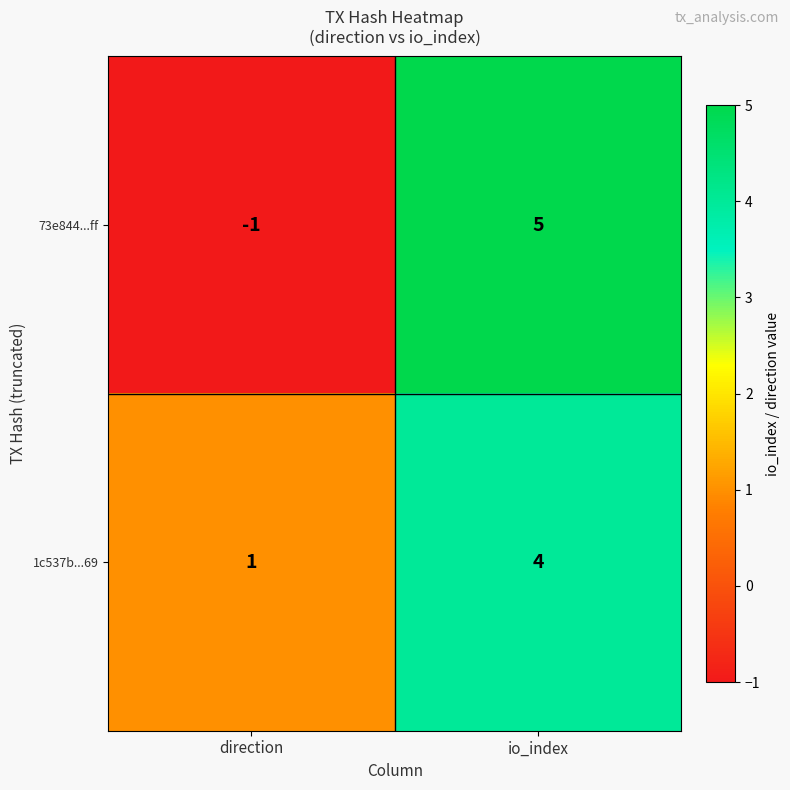

Where is 1c537b...69 nearest to the value 2?

direction